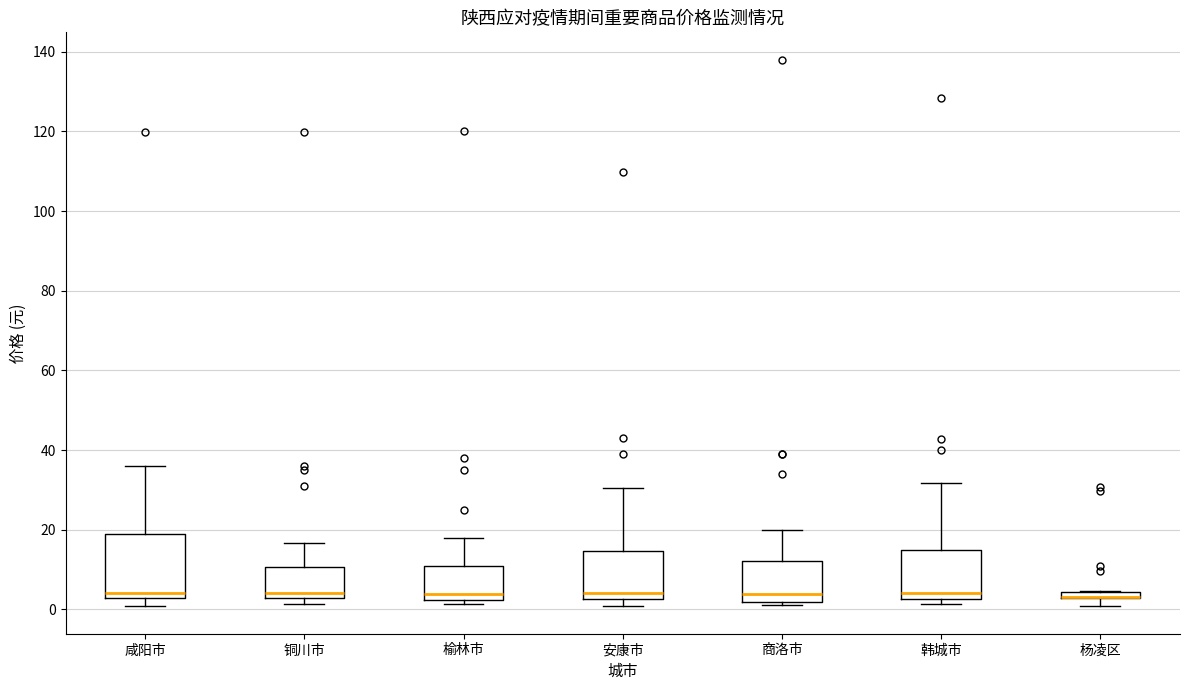

Where is the upper edge of the box for 安康市 on the y-axis? The values are not printed on the chart, so give them approximately, as read against the axis.

14